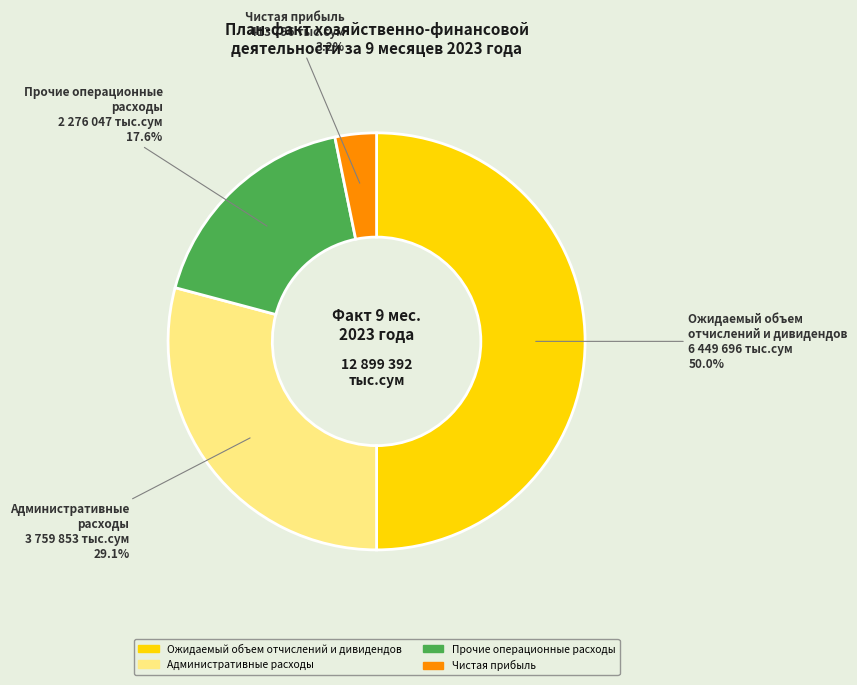

Rank the categories by value from highest to lowest.

Ожидаемый объем отчислений и дивидендов, Административные расходы, Прочие операционные расходы, Чистая прибыль